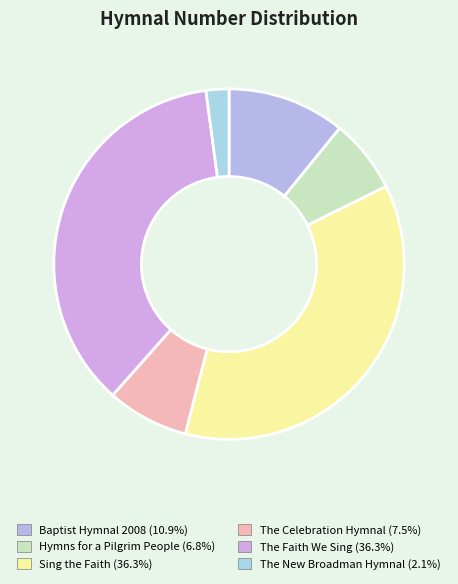

To the nearest percent, what portion does Sing the Faith represent?

36%